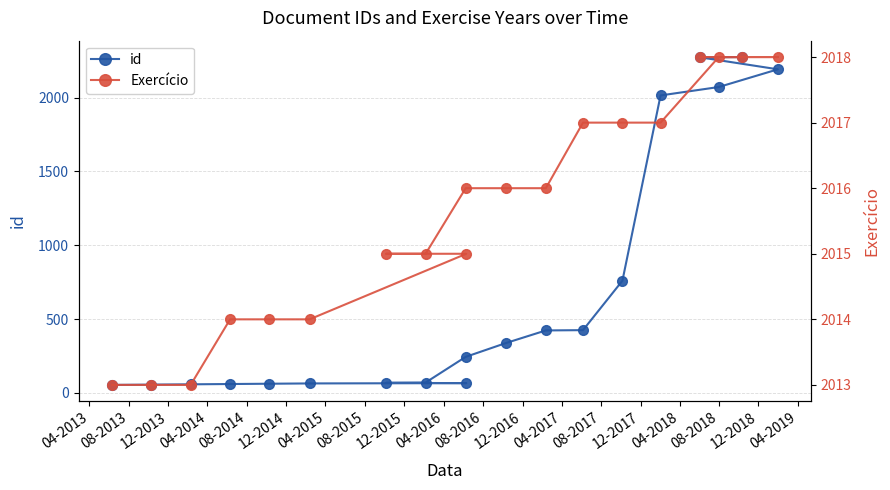

How many lines are shown in the chart?

2